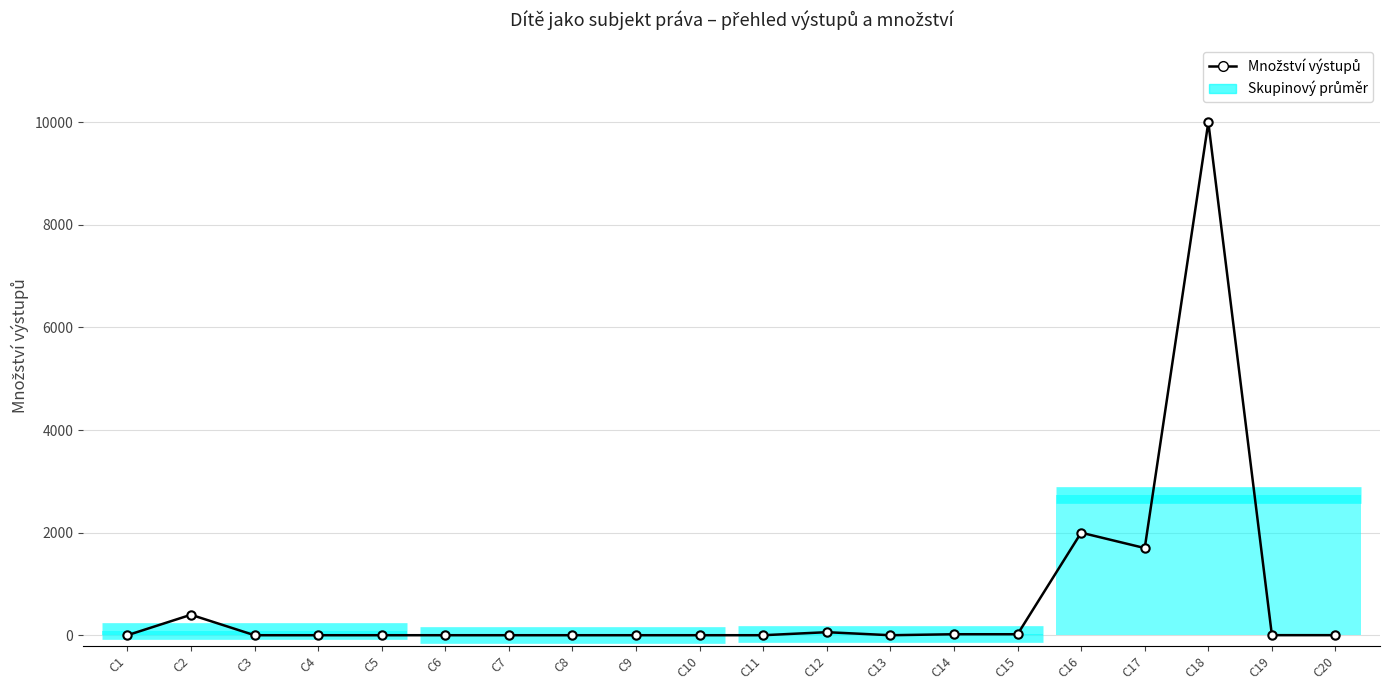

How many points are lower than both their immediate neighbors (excluding endpoints)?

2